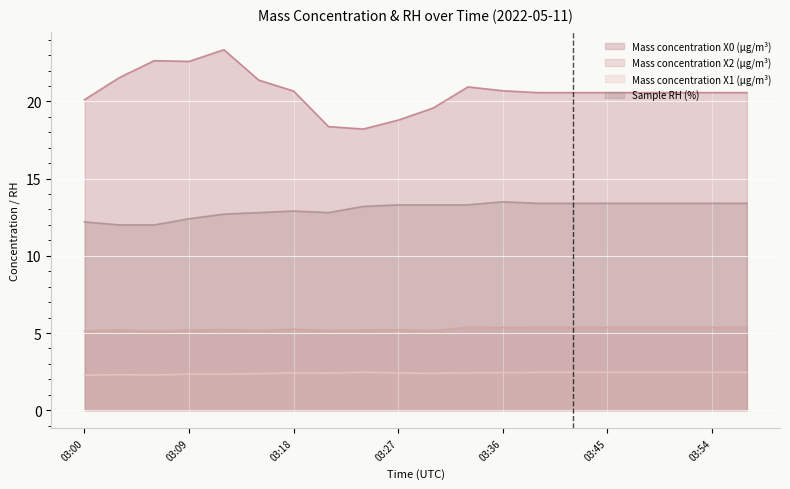

What is the total value across all series at 03:15?

41.7